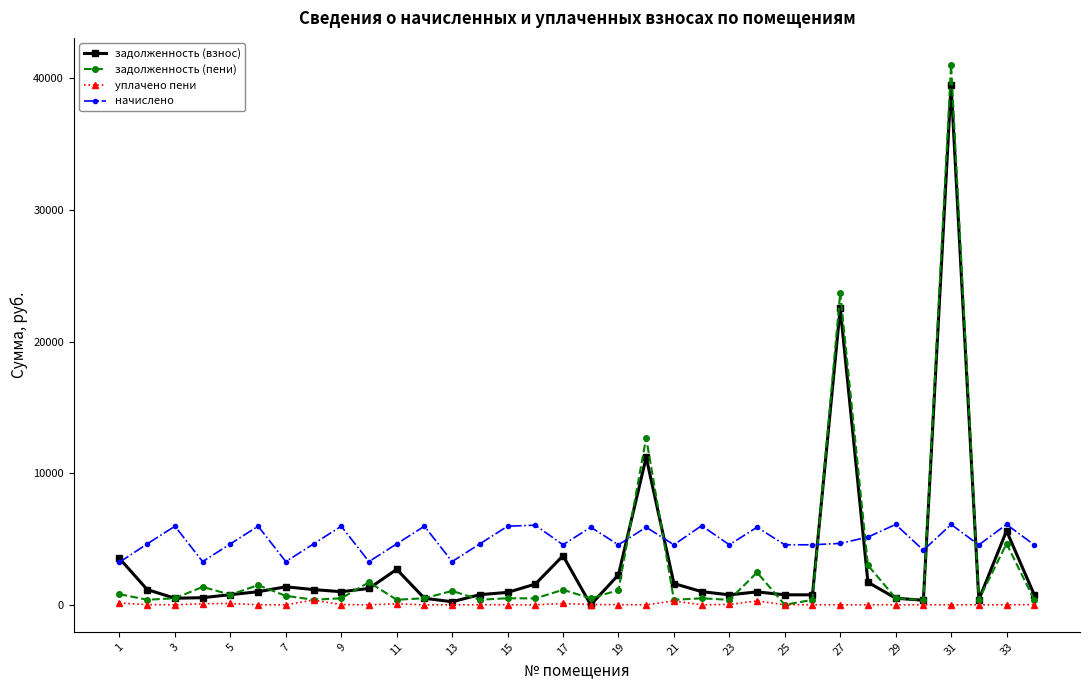

What is the value of the начислено point at the 8th from the left?

4627.2